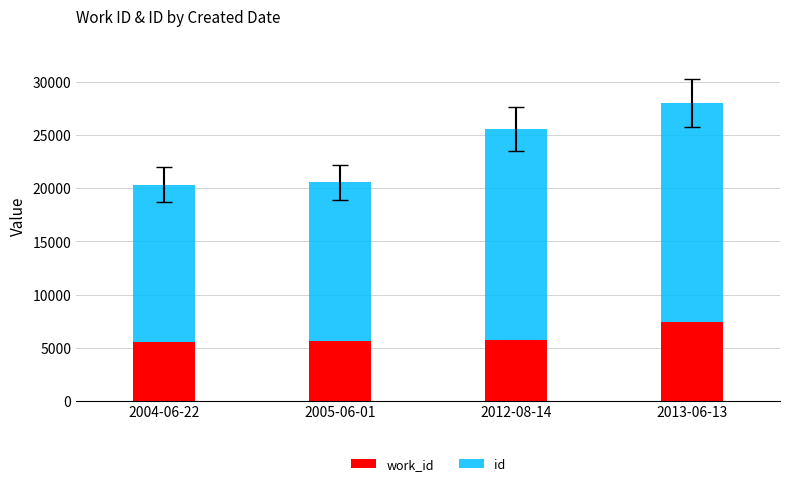

At which category is the sum across all series the highest?

2013-06-13